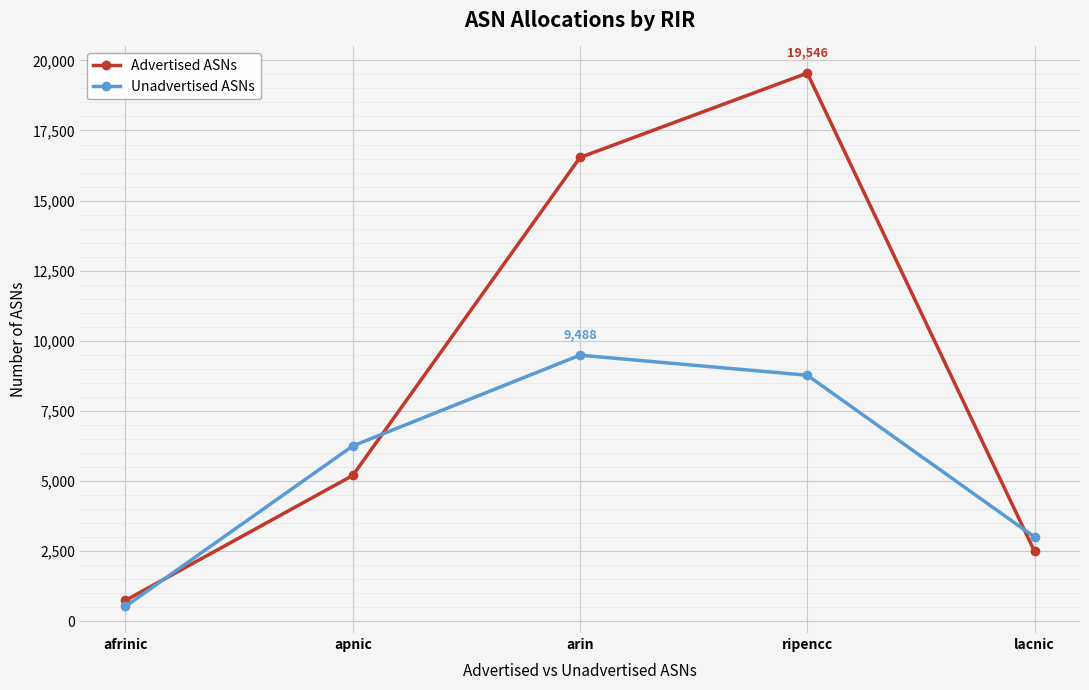

True or false: Unadvertised ASNs has a value of 9478 at apnic.

False